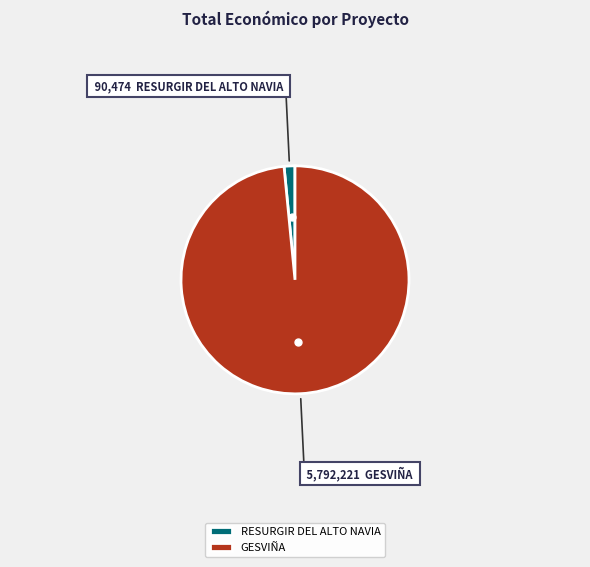

How many slices are in this pie chart?

2